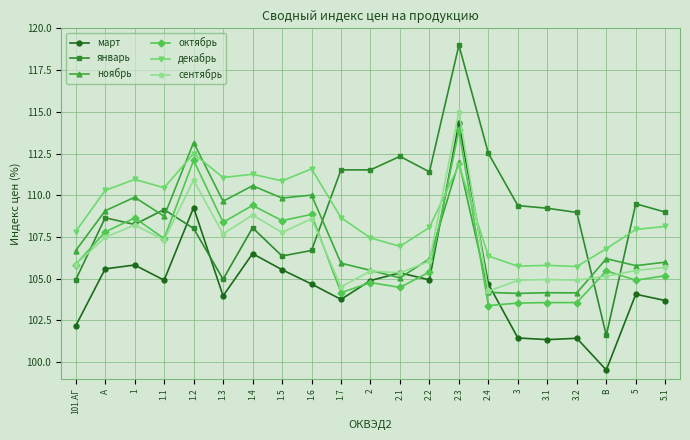

At which category does октябрь reach its first local peak?

1